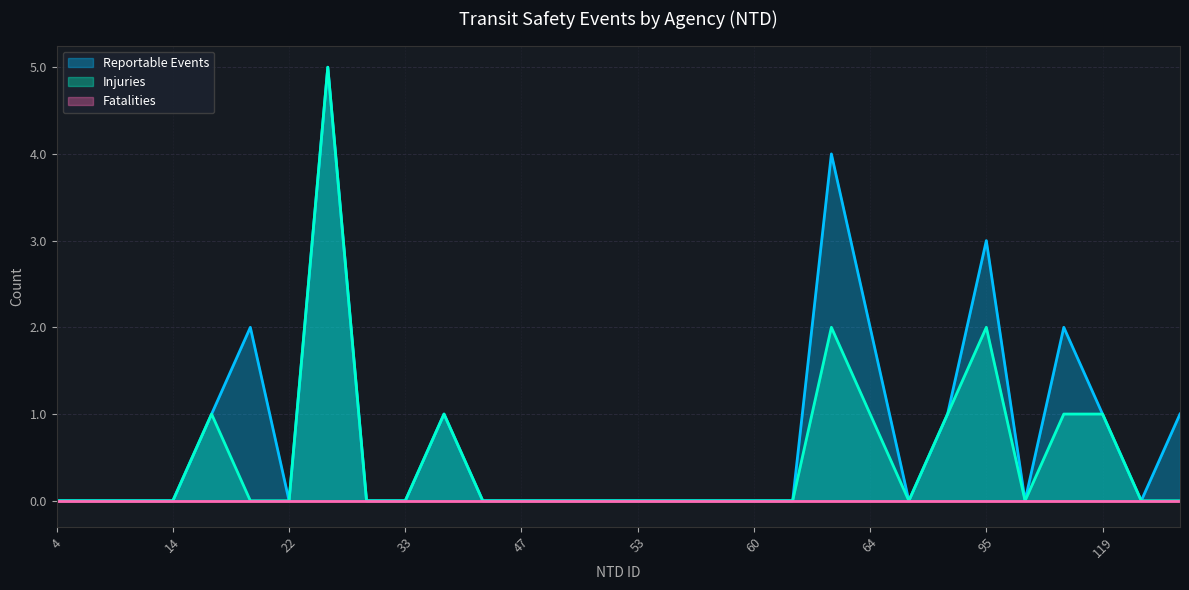

Which series has the largest total across all categories?

Reportable Events